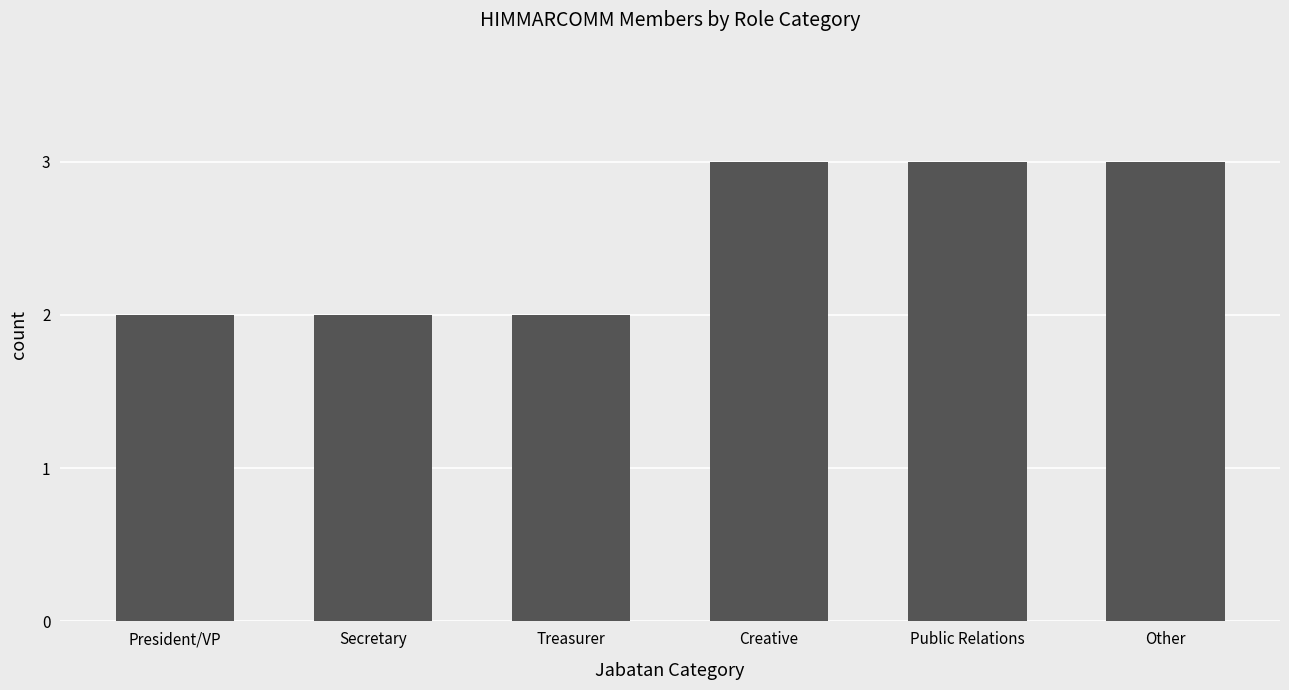

True or false: the data shows 2 at Secretary.

True